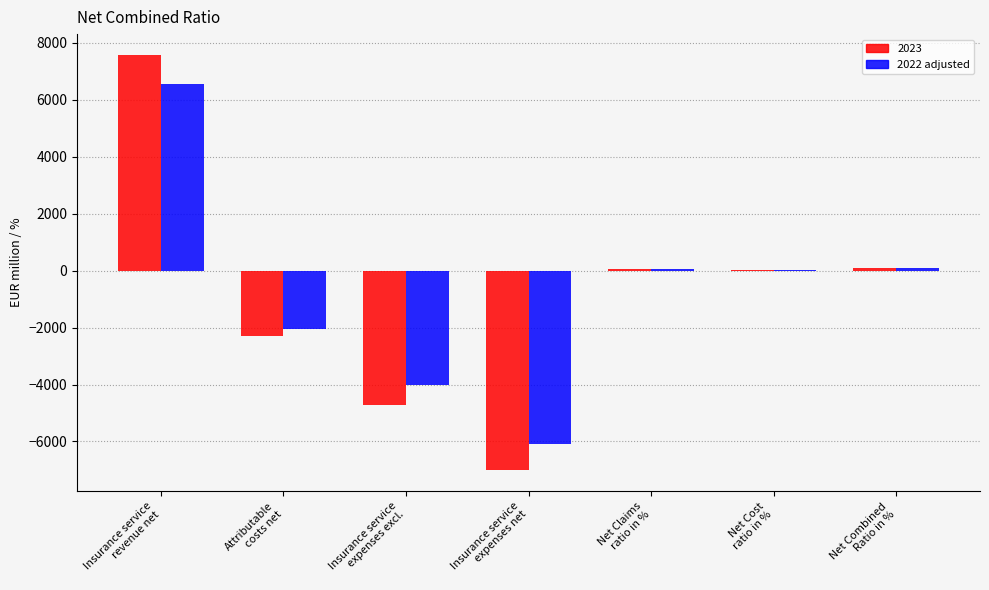

What is the highest value of the 2022 adjusted series?

6551.2